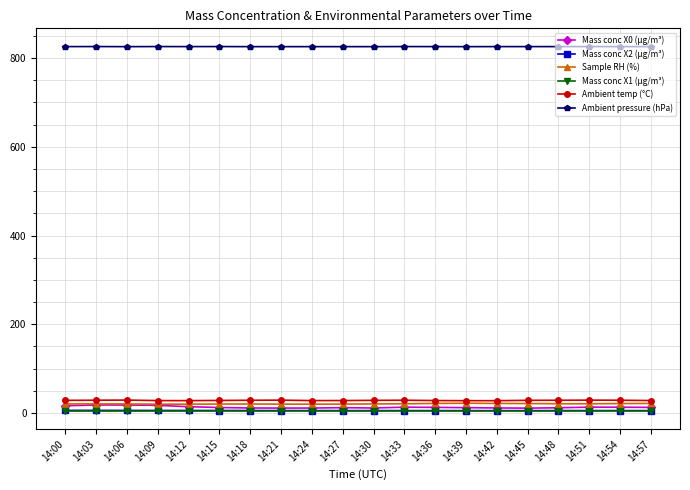

The value of Sample RH (%) at 14:24 is 19.7. True or false?

True